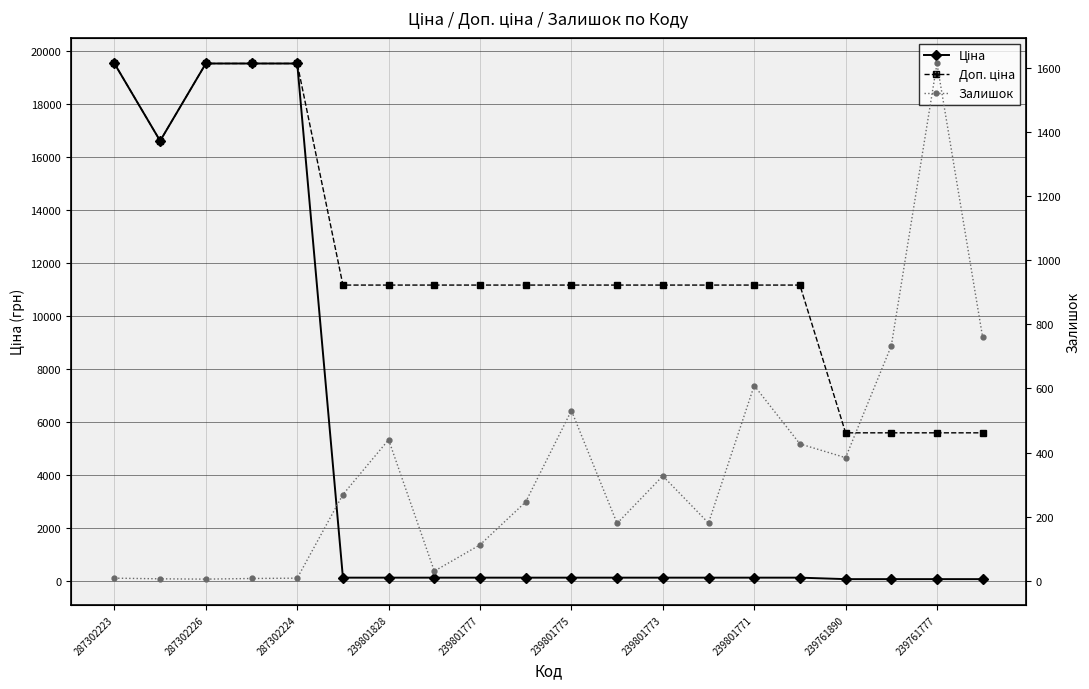

How many lines are shown in the chart?

3